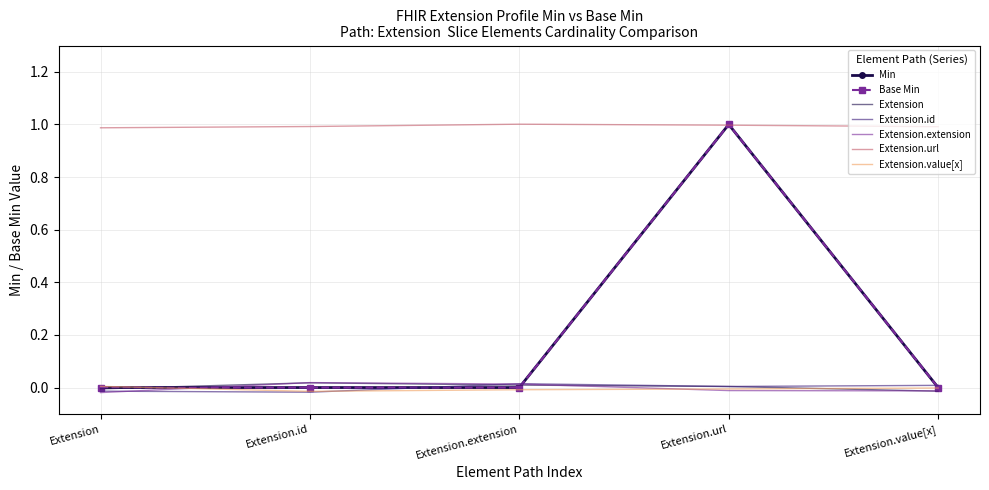

True or false: Extension.id has more than 0 interior local peaks.

True